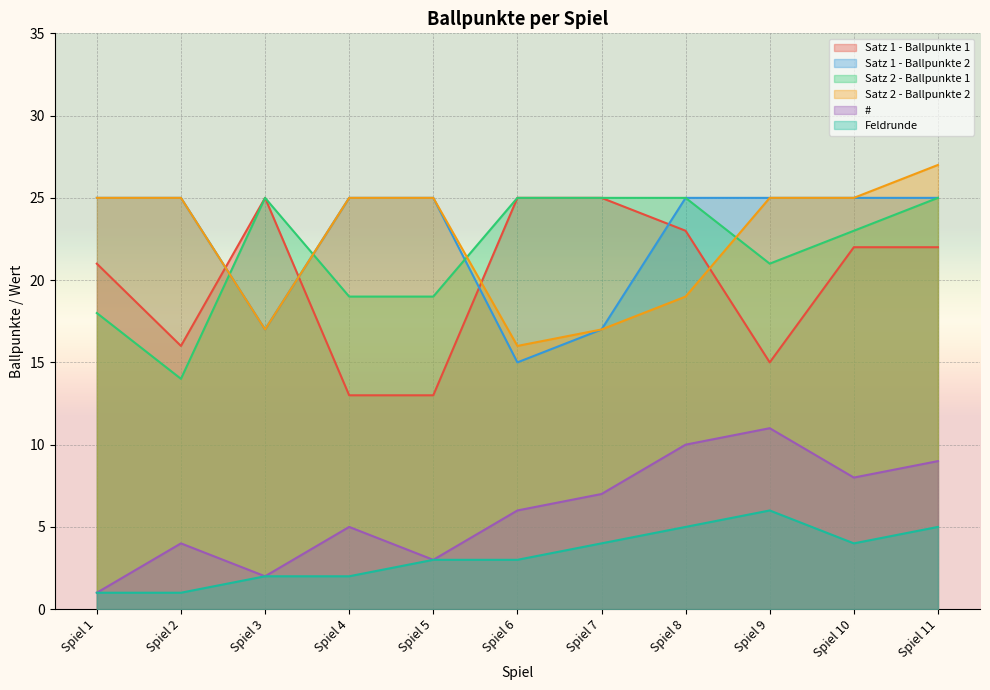

What is the sum of all Feldrunde values?

36